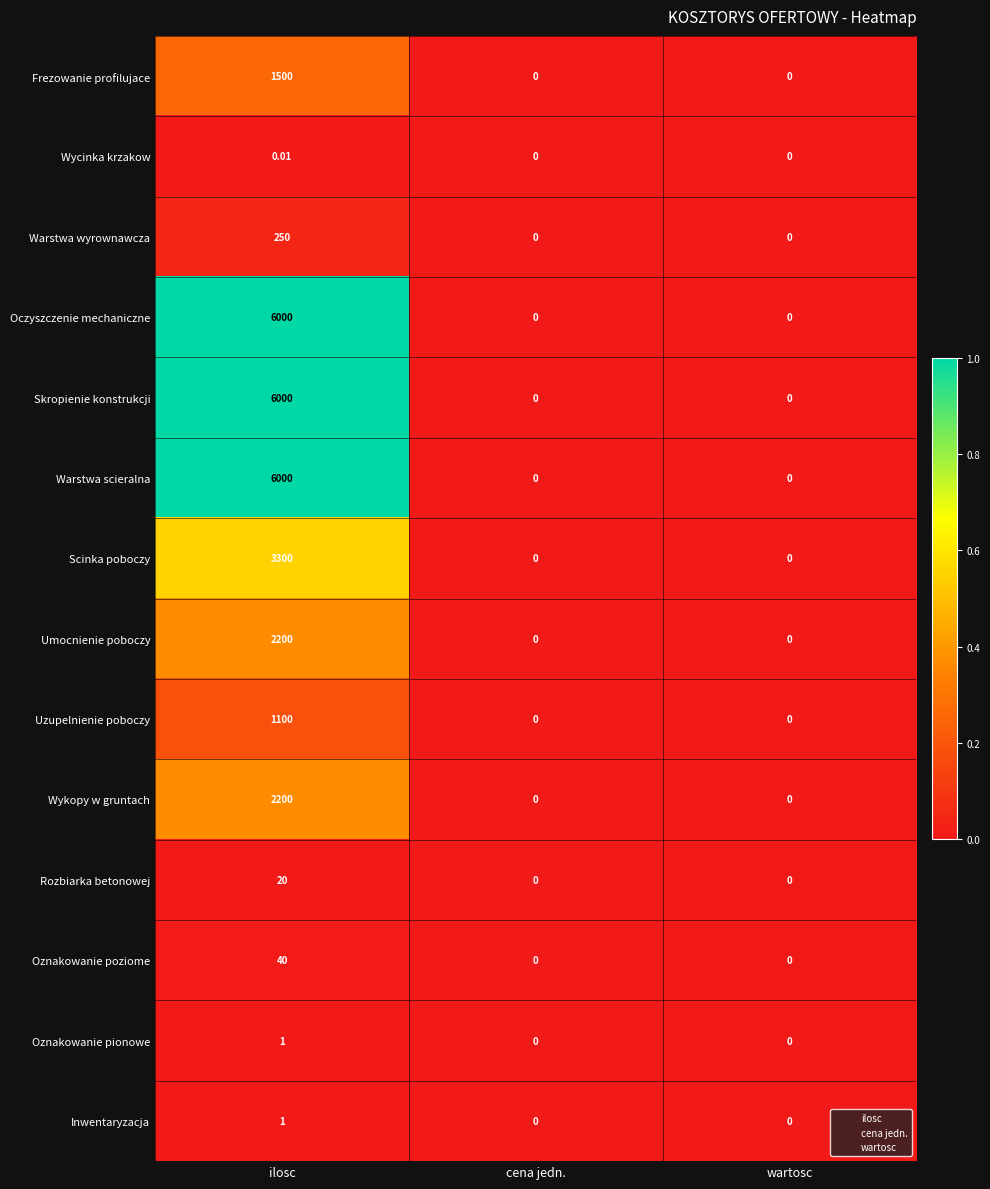

At which category is the sum across all series the highest?

ilosc